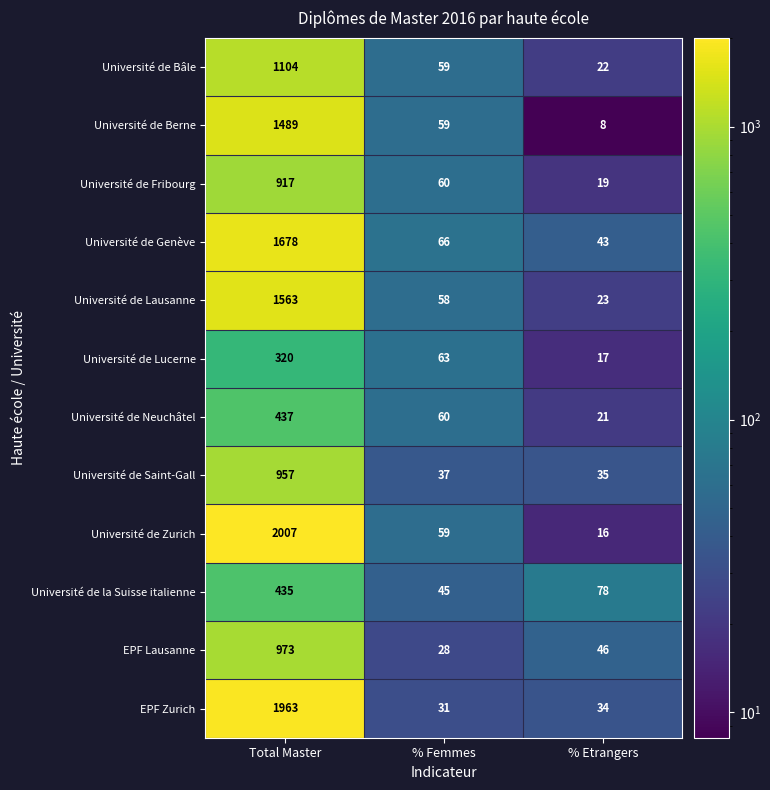

Which label corresponds to the largest value in the chart?

Total Master